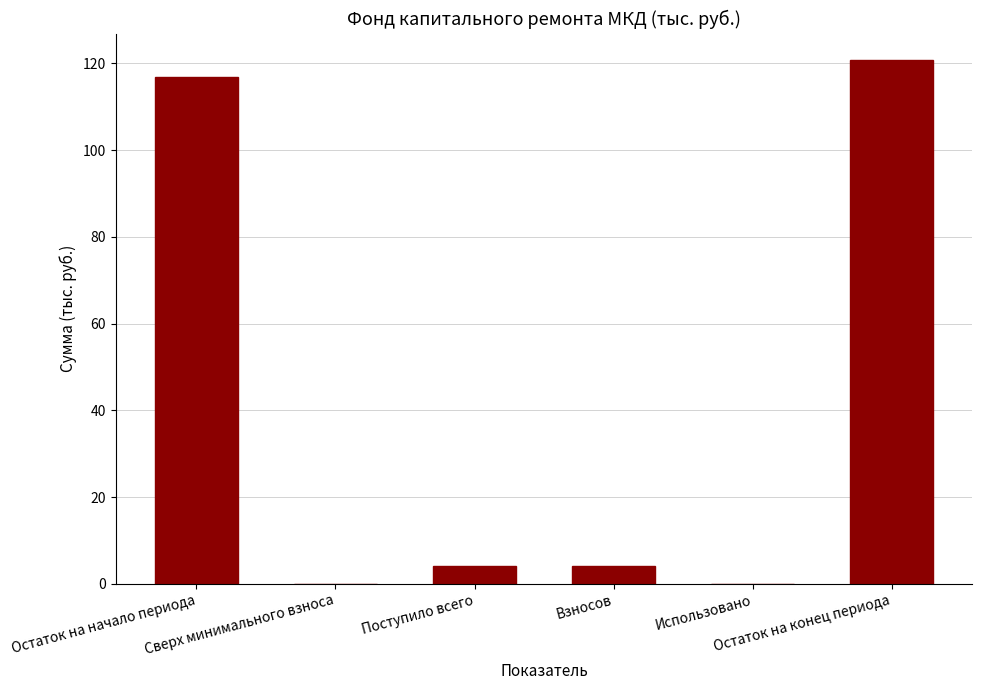

Where does the data first go above 4?

Остаток на начало периода